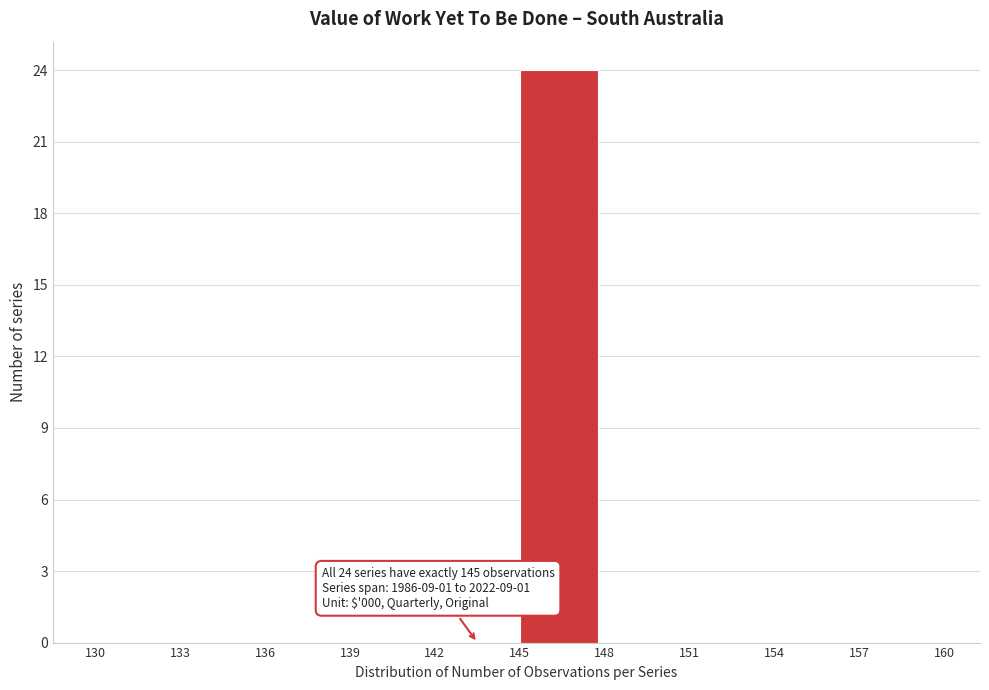

Which range on the x-axis has the tallest bar?

145 to 148